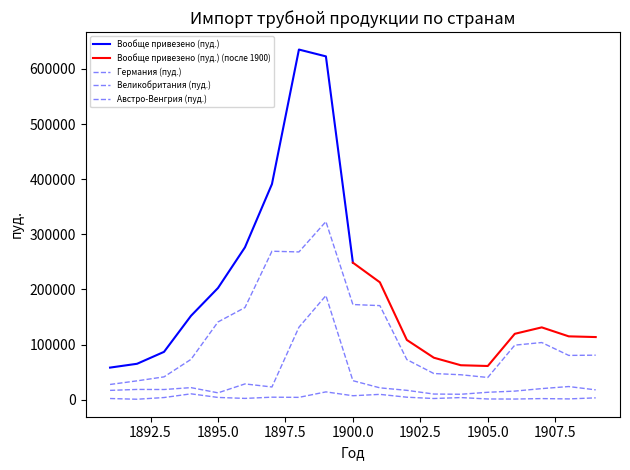

What is the value of the Германия (пуд.) point at the 12th from the left?

72941